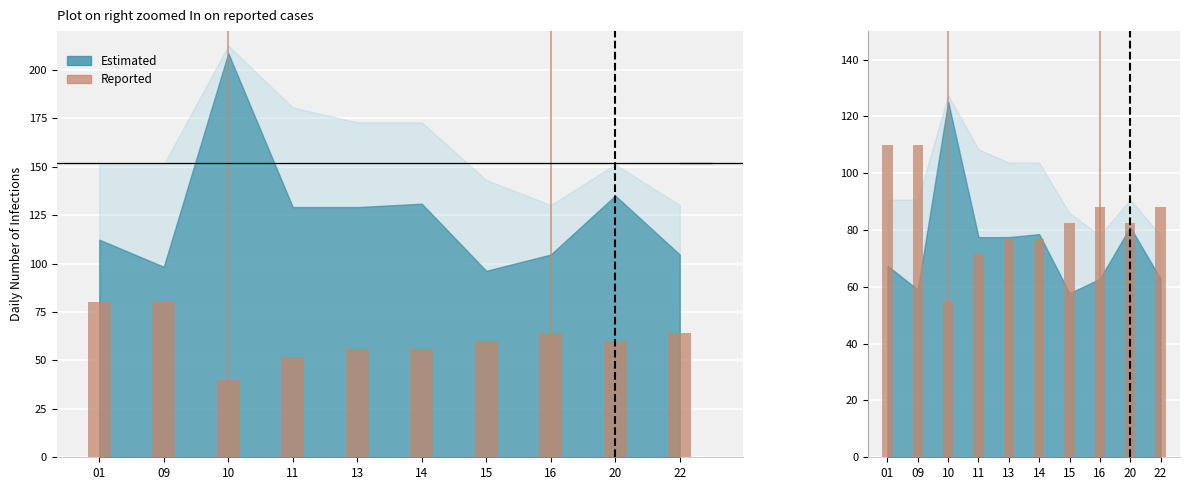

Reading left to right, extract all data points from this chart.

110.0	110.0	55.0	71.5	77.0	77.0	82.5	88.0	82.5	88.0